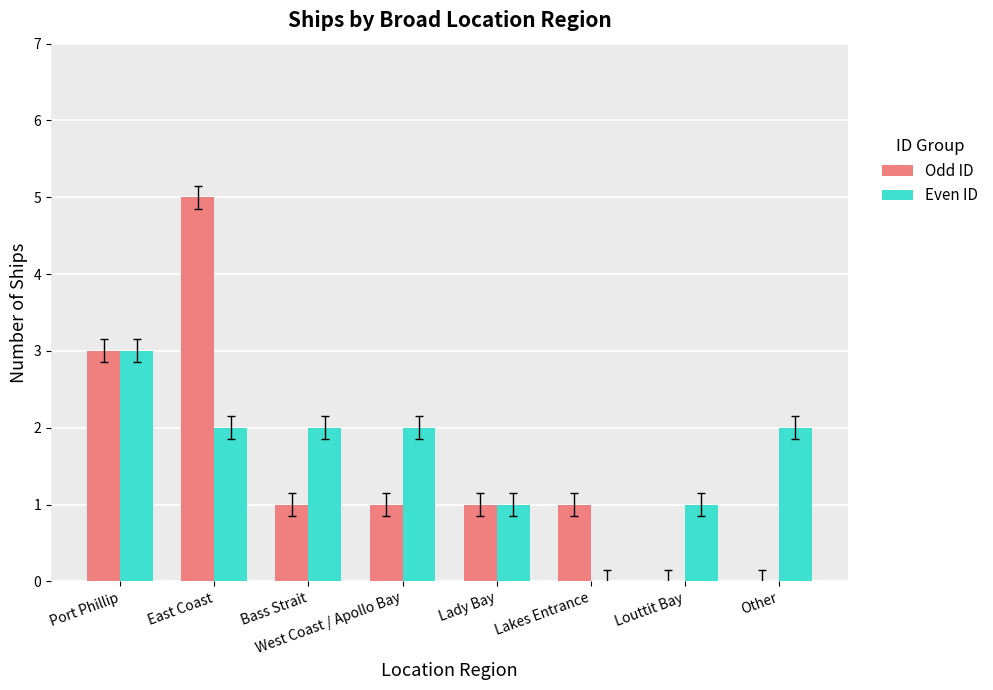

Does the chart contain stacked bars?

No